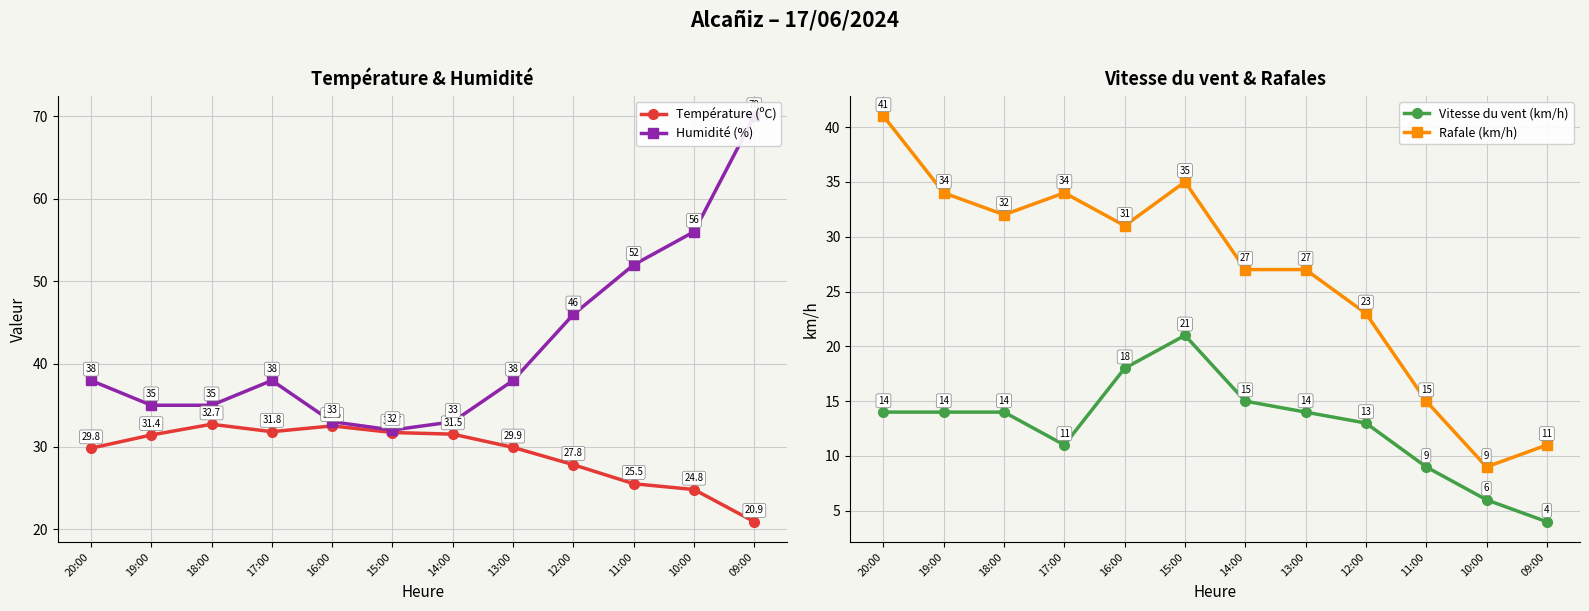

What is the label of the 3rd point from the left?

18:00